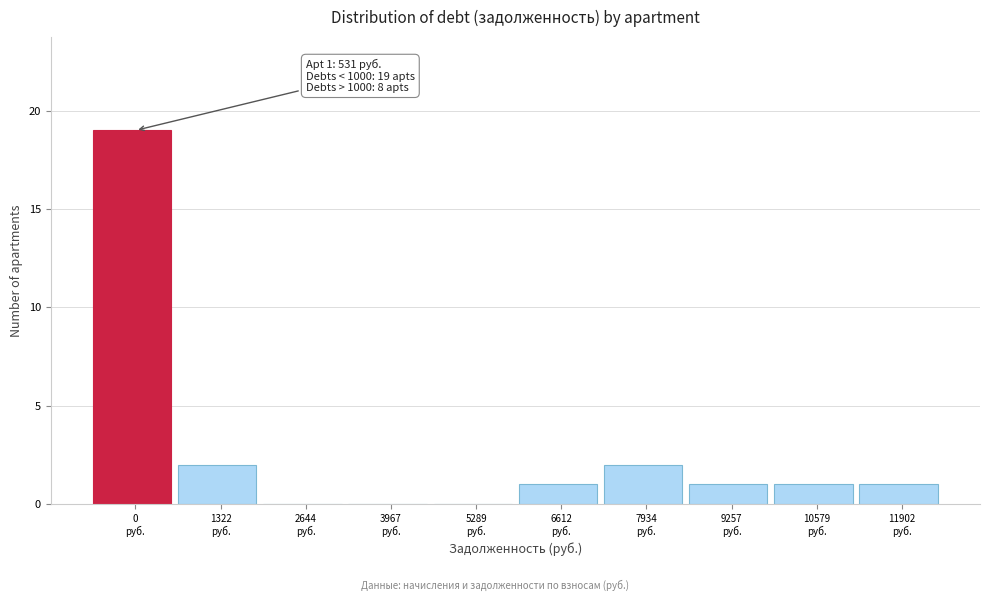

What is the sum of all values?

27